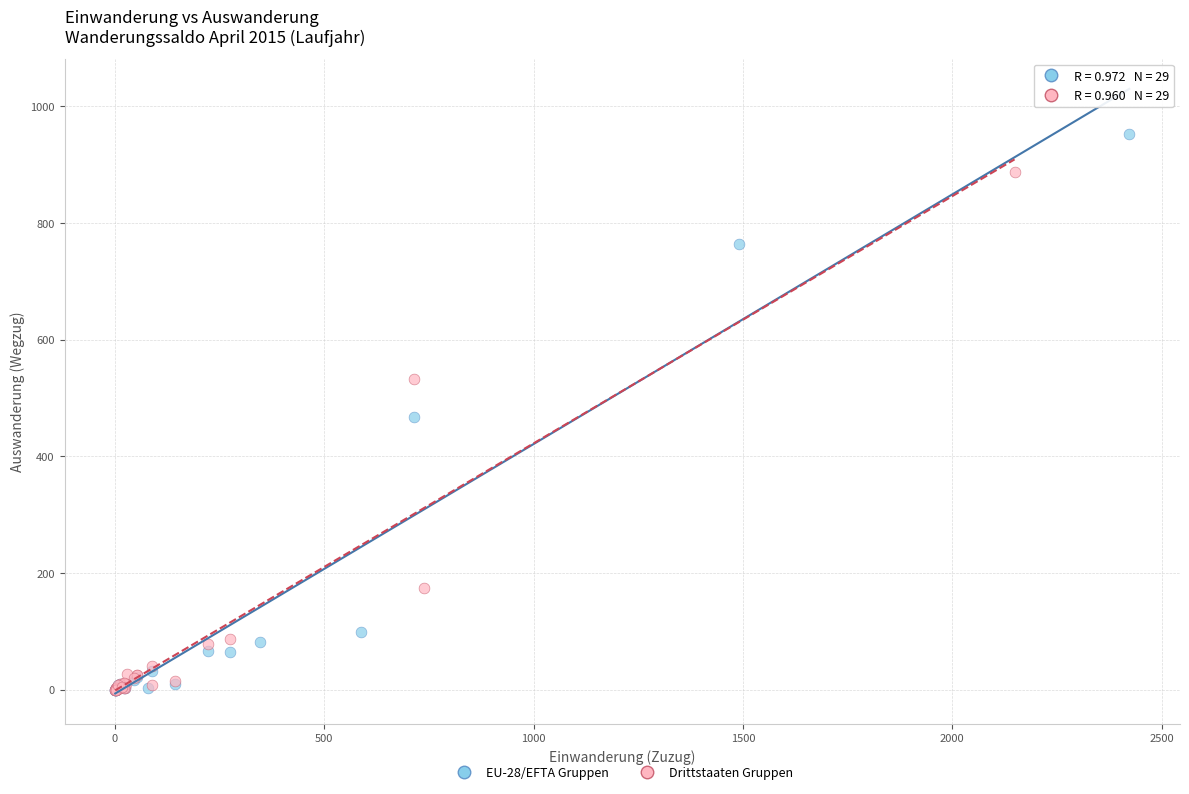

Which series reaches the maximum Y coordinate?

EU-28/EFTA Gruppen